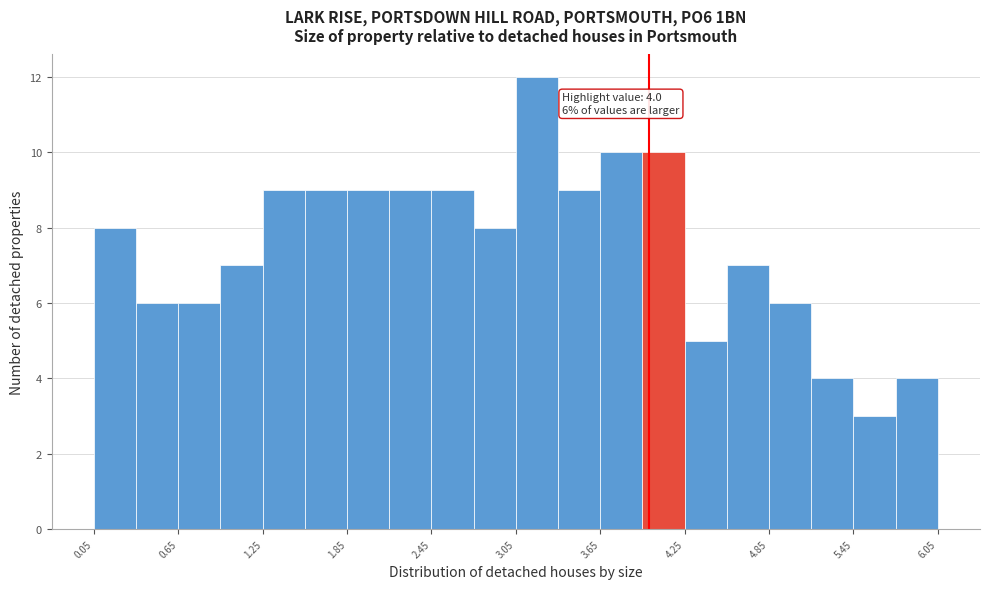

Around what value on the x-axis is the tallest bar? Give the approximate position of its centre, as read against the axis.

3.2